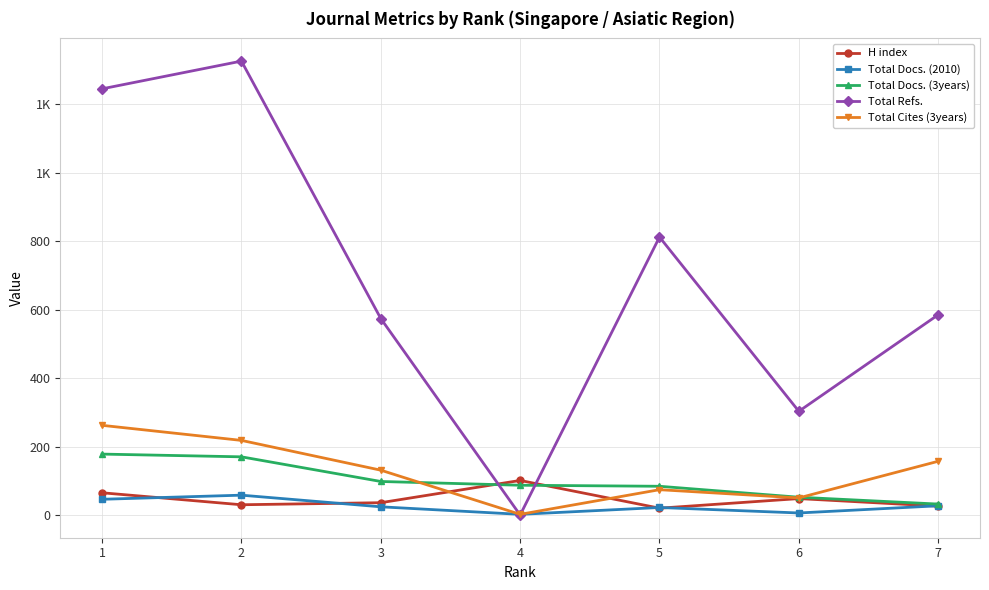

Is this an area chart (filled region under the line)?

No